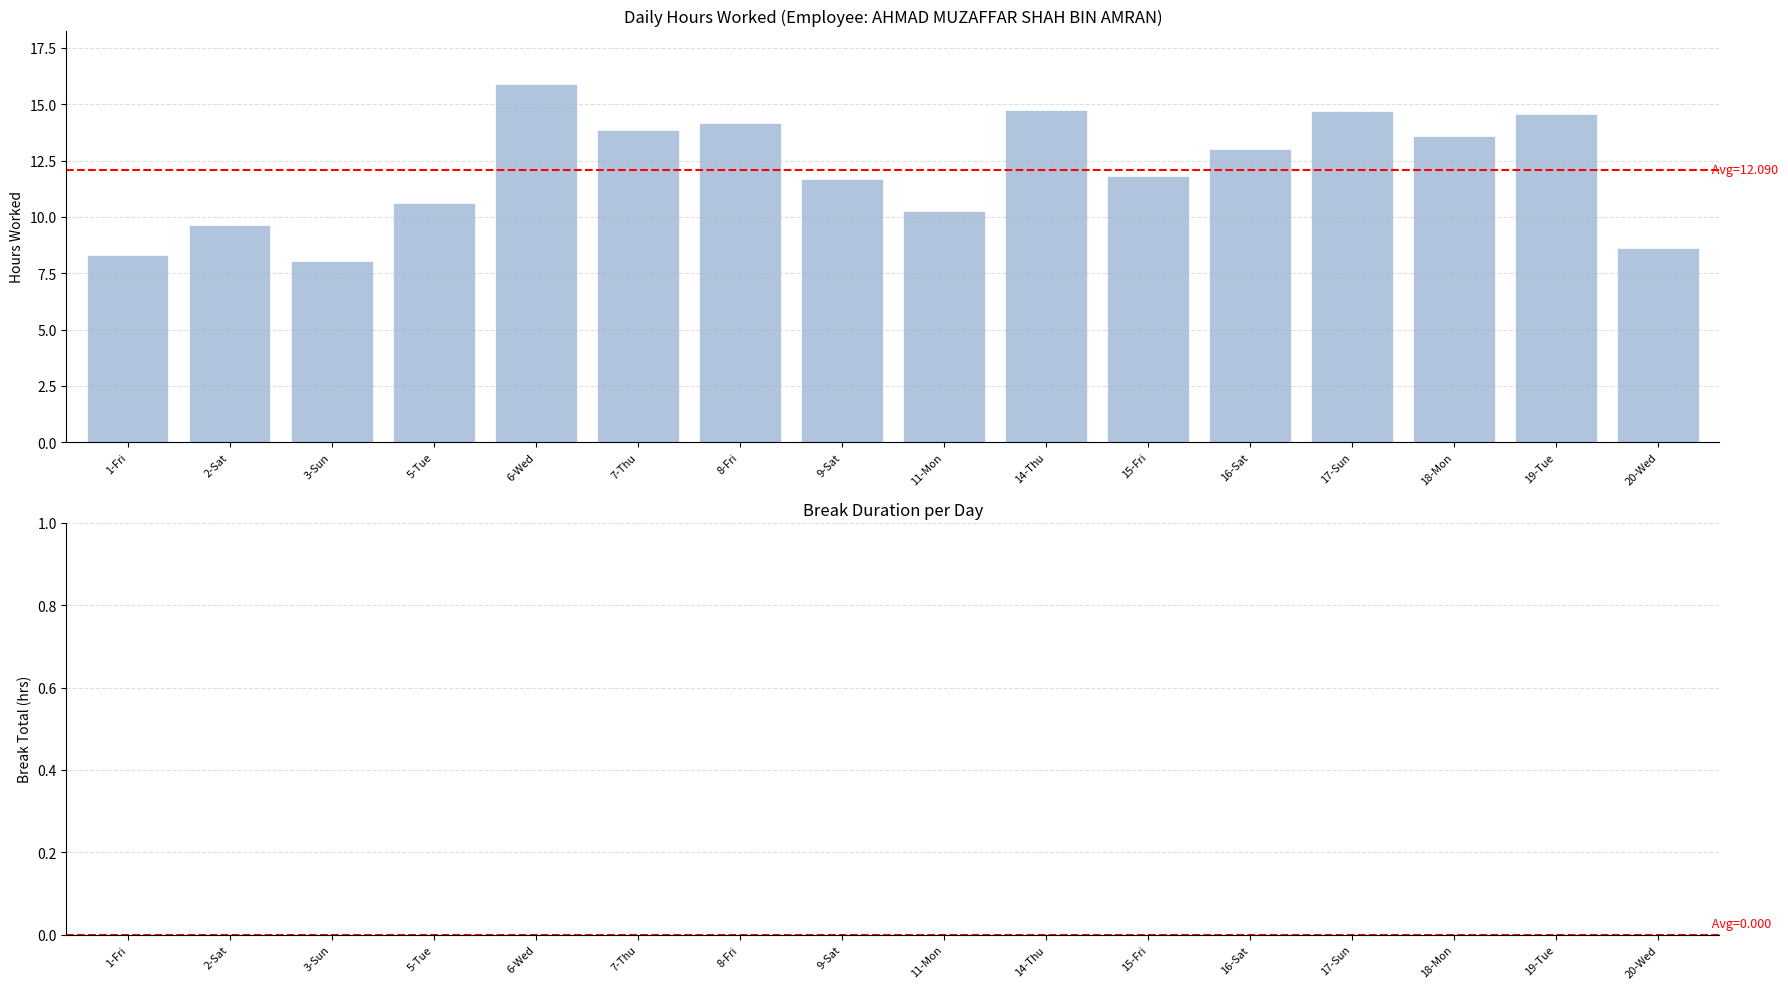

What is the label of the 2nd bar from the right?

19-Tue